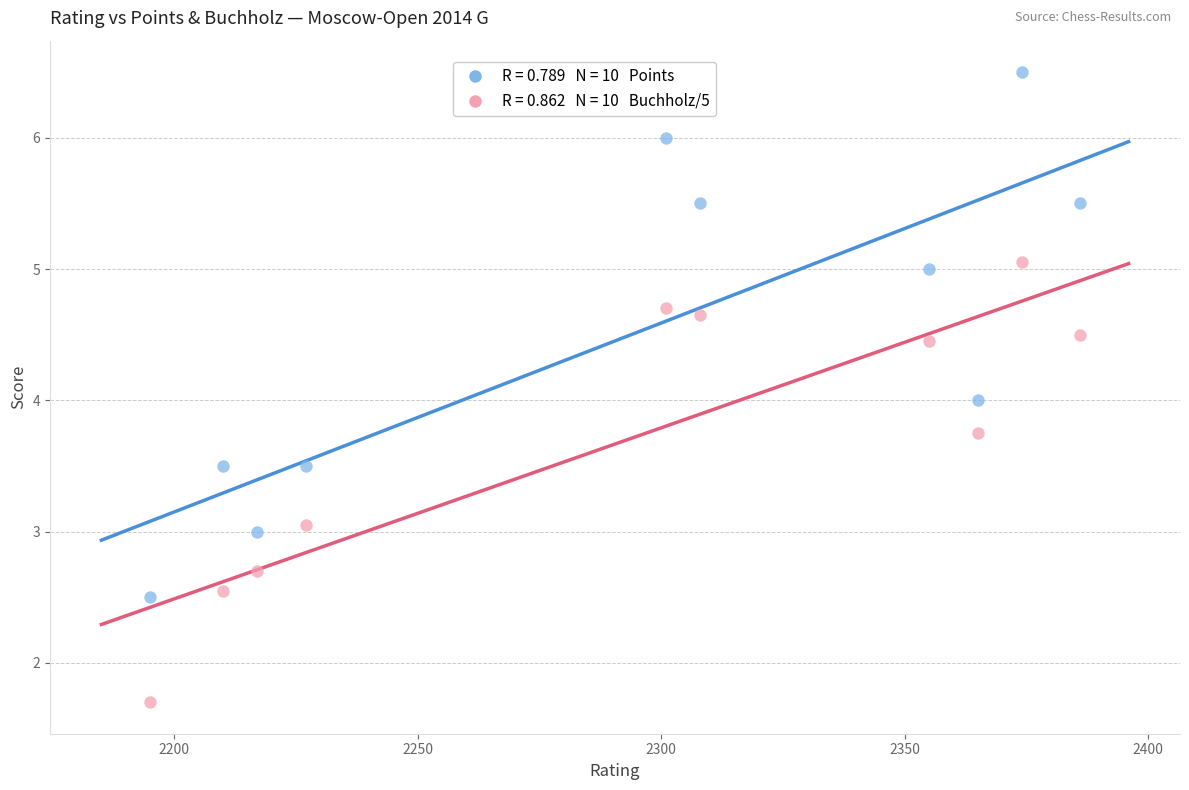

Across all data points, what is the range of X values (max minus min)?

191.0